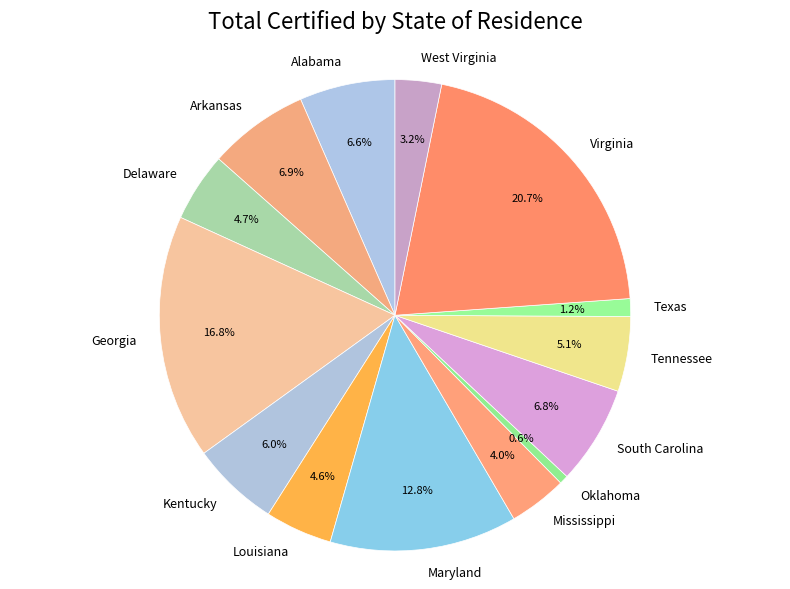

Between Arkansas and Louisiana, which is larger?

Arkansas